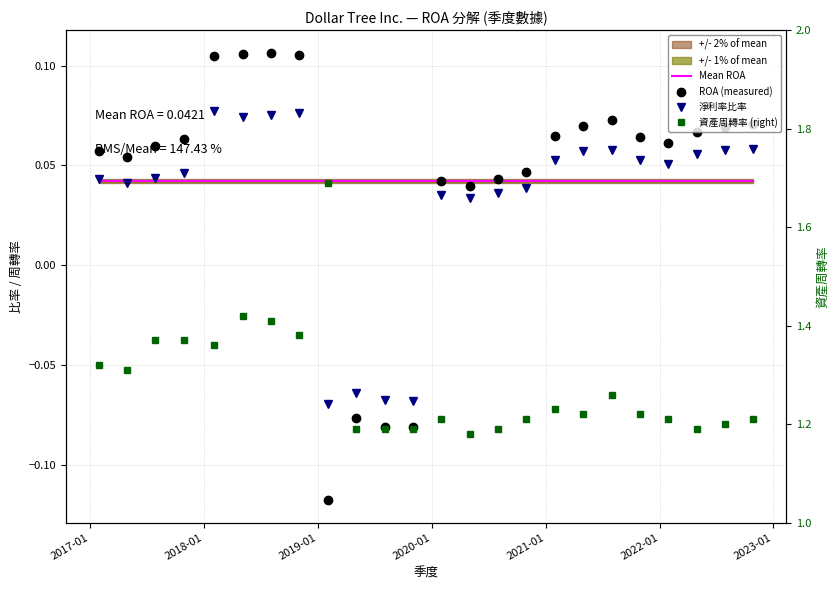

What is the sum of all Mean ROA values?

1.0